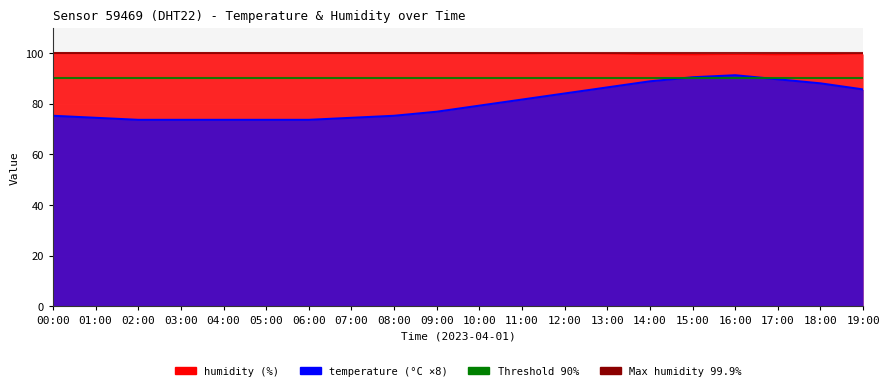

What is the value of the temperature point at the 7th from the left?

73.6